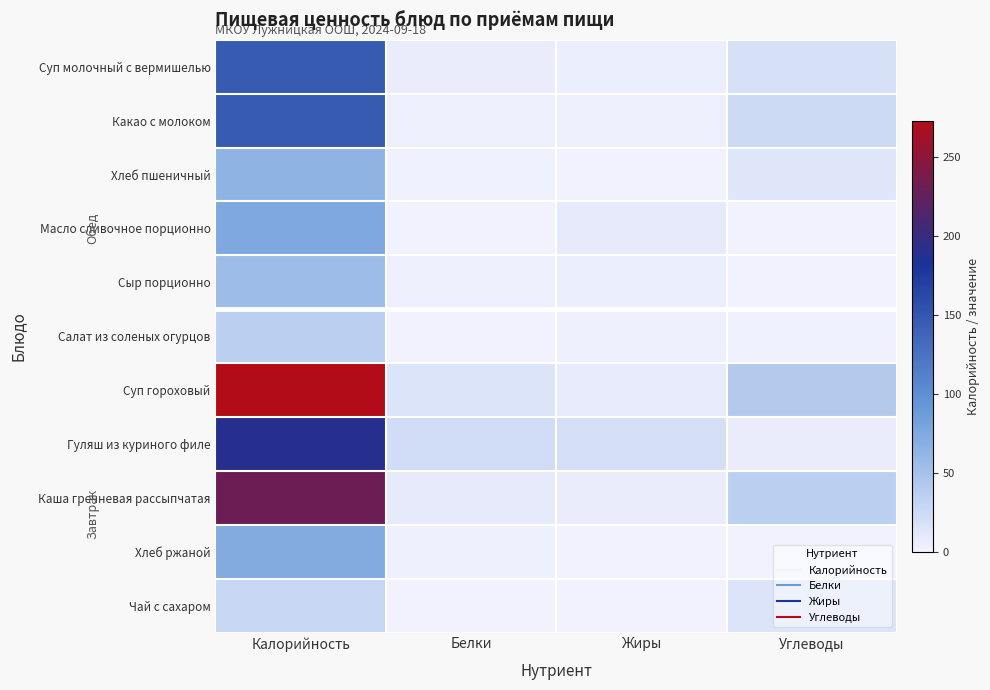

Rank the series by their maximum value, from highest to lowest.

Суп гороховый, Каша гречневая рассыпчатая, Гуляш из куриного филе, Суп молочный с вермишелью, Какао с молоком, Масло сливочное порционно, Хлеб ржаной, Хлеб пшеничный, Сыр порционно, Салат из соленых огурцов, Чай с сахаром